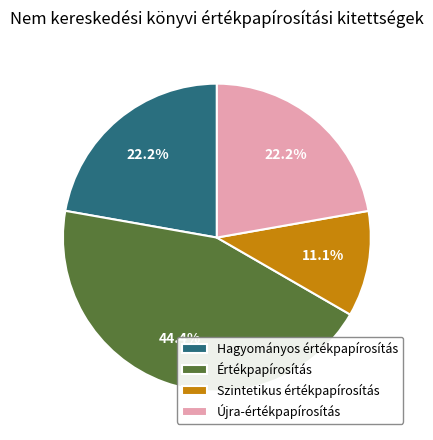

What percentage is NOT represented by Újra-értékpapírosítás?

77.8%